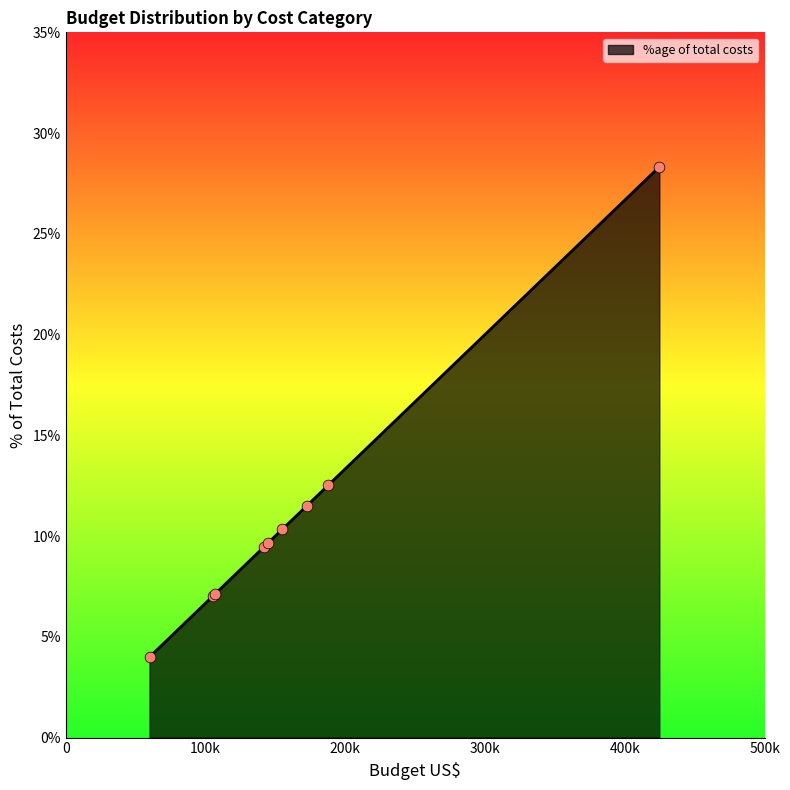

What is the minimum value shown in the chart?

4.0